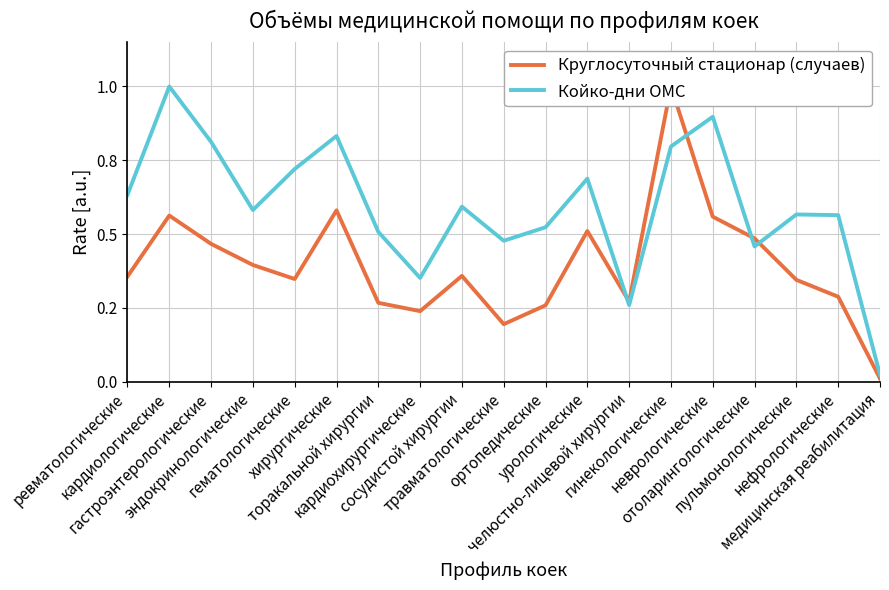

Which series ends up on top after the final intersection of Койко-дни ОМС and Круглосуточный стационар (случаев)?

Койко-дни ОМС